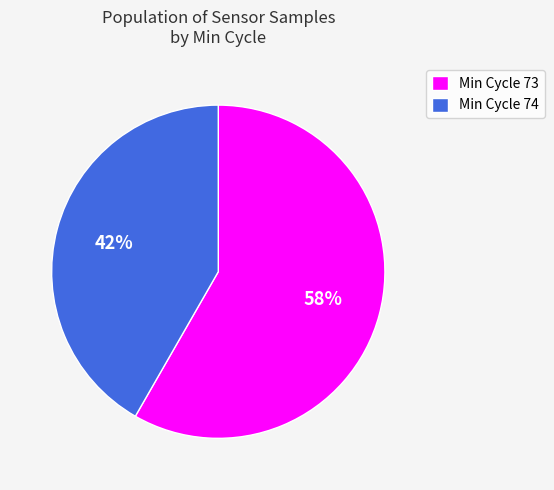

How many slices are in this pie chart?

2